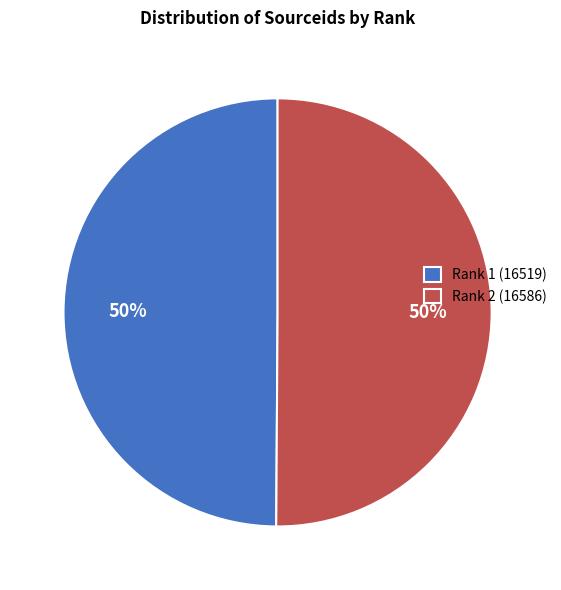

To the nearest percent, what is the combined percentage of Rank 1 (16519) and Rank 2 (16586)?

100%